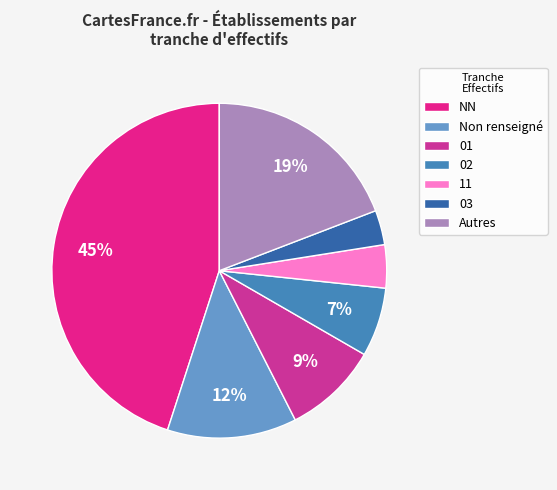

To the nearest percent, what is the difference between the largest and smallest slice percentages?

42%